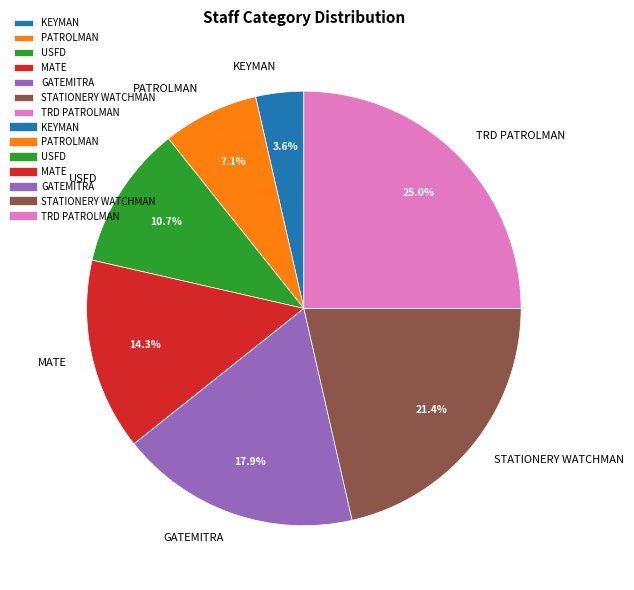

Is it true that MATE is 14% of the pie?

True